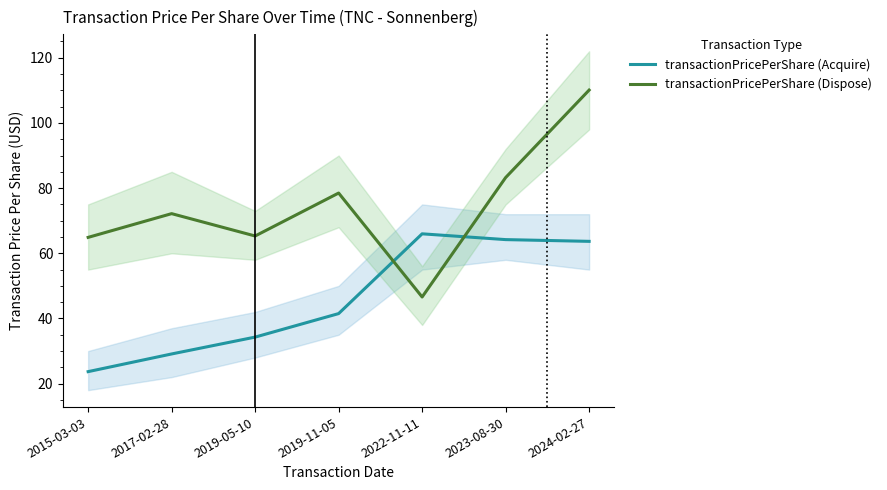

Rank the series at 2024-02-27 from highest to lowest value.

transactionPricePerShare (Dispose), transactionPricePerShare (Acquire)